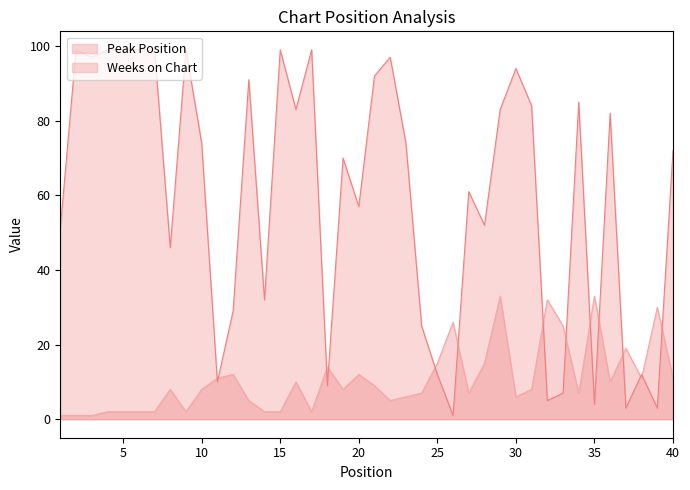

The Peak Position series shows 2 at 15. True or false?

True